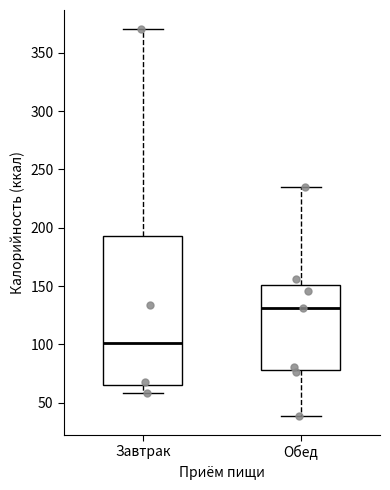

Reading left to right, read every box against the y-axis: the position of its median line, the range the box covers, and the ends of its whiskers. The values are not printed on the chart, so give them approximately, as read against the axis.

Завтрак: median 100, box 65 to 195, whiskers 60 to 370
Обед: median 130, box 80 to 150, whiskers 40 to 235